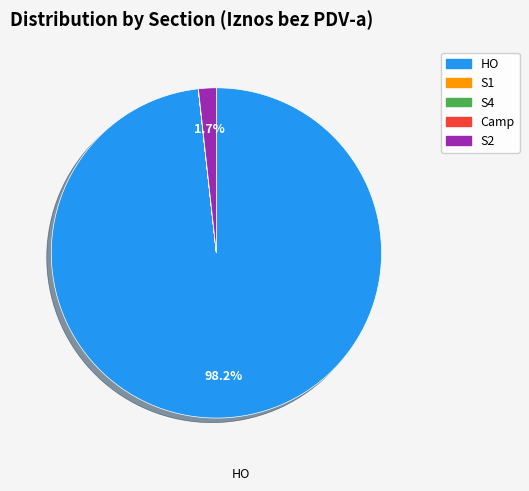

How much of the chart is everything except S2?

98.3%